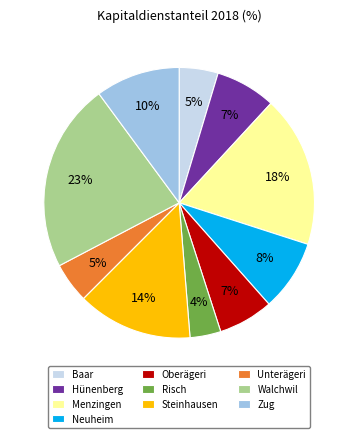

Which slice is the smallest?

Risch